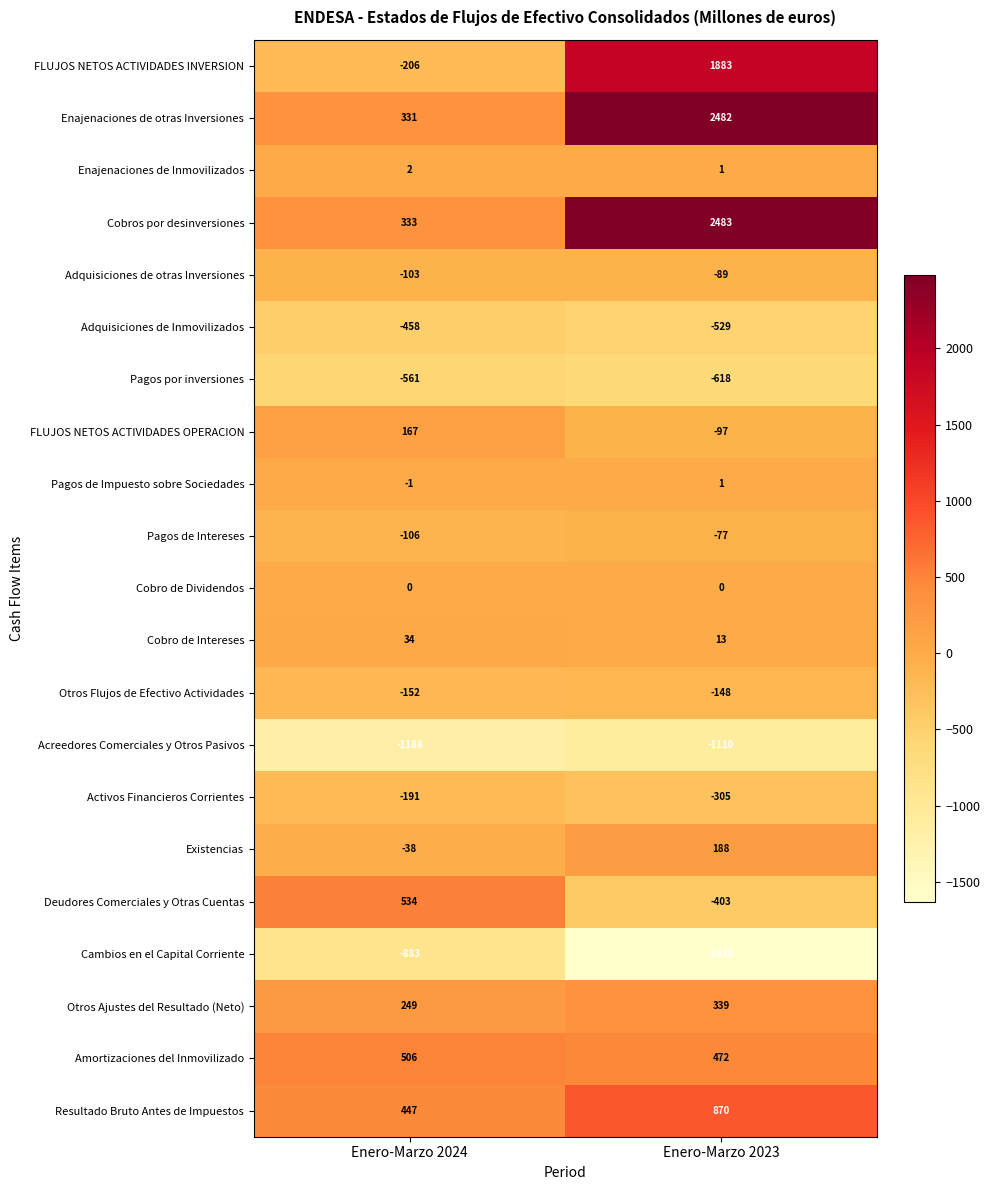

Count the number of categories in the chart.

2